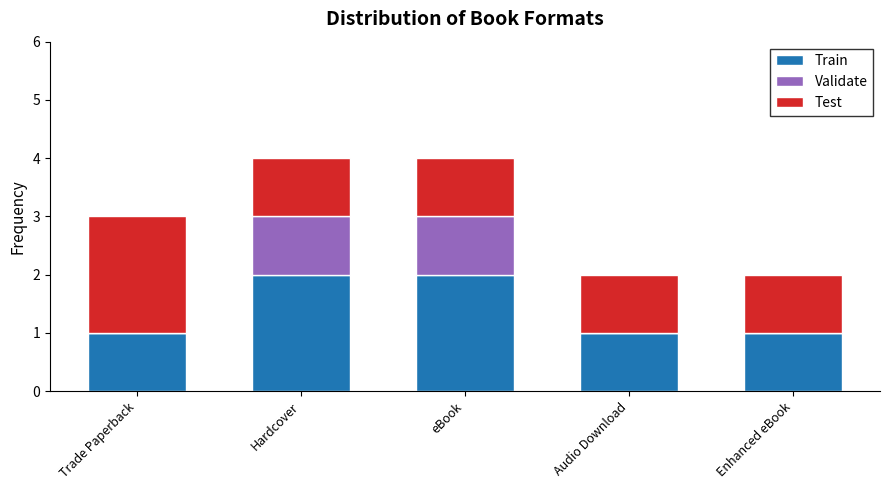

Is it true that Train equals 0 at Trade Paperback?

False